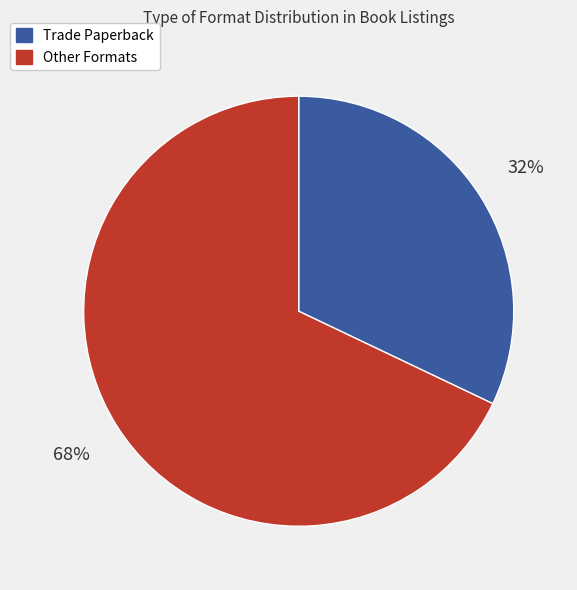

To the nearest percent, what is the difference between the largest and smallest slice percentages?

36%